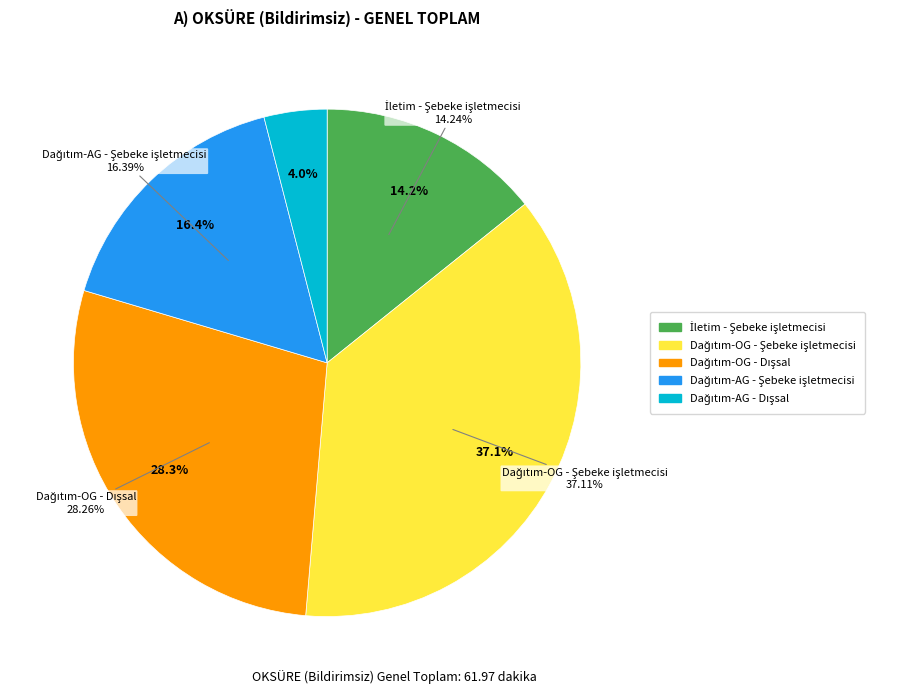

Rank the categories by value from highest to lowest.

Dağıtım-OG - Şebeke işletmecisi, Dağıtım-OG - Dışsal, Dağıtım-AG - Şebeke işletmecisi, İletim - Şebeke işletmecisi, Dağıtım-AG - Dışsal